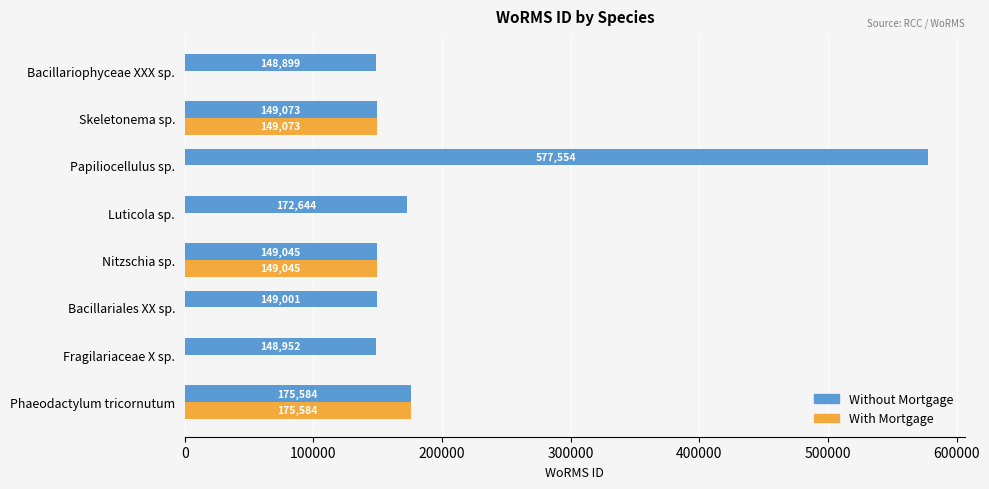

What is the sum of the With Mortgage values at Skeletonema sp. and Nitzschia sp.?

298118